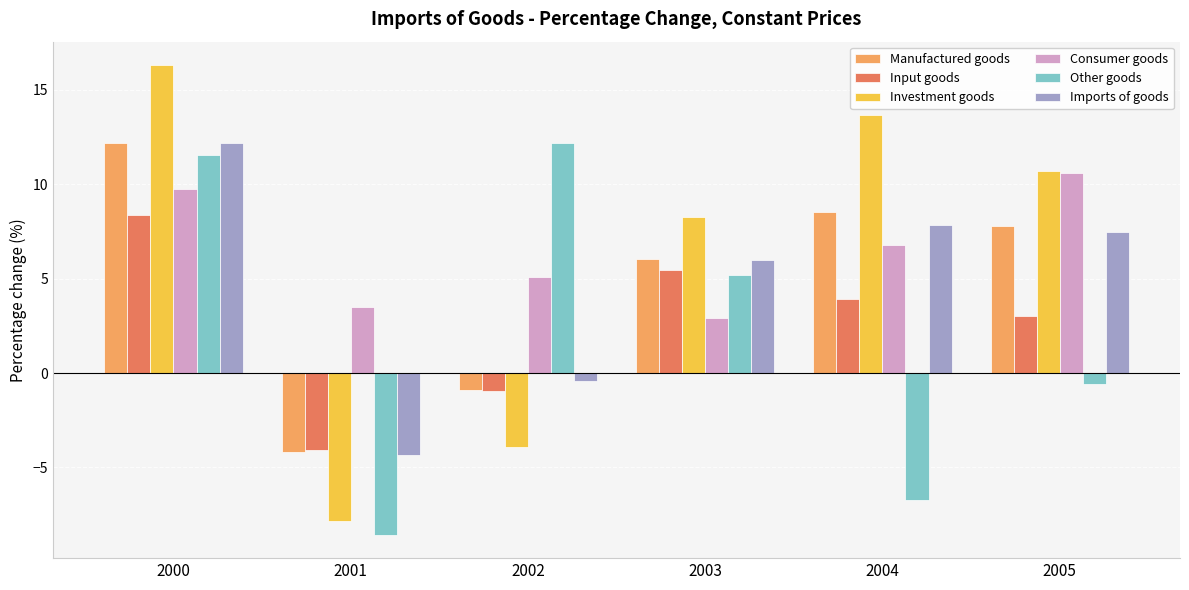

What is the difference between the highest and lowest values at 2004?

20.3